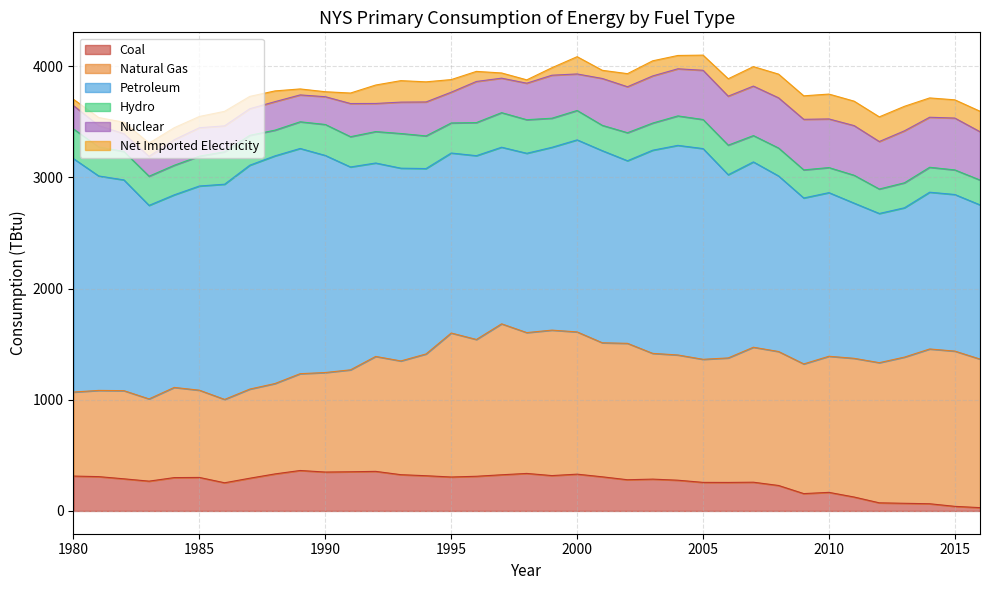

Which series has the largest total across all categories?

Petroleum